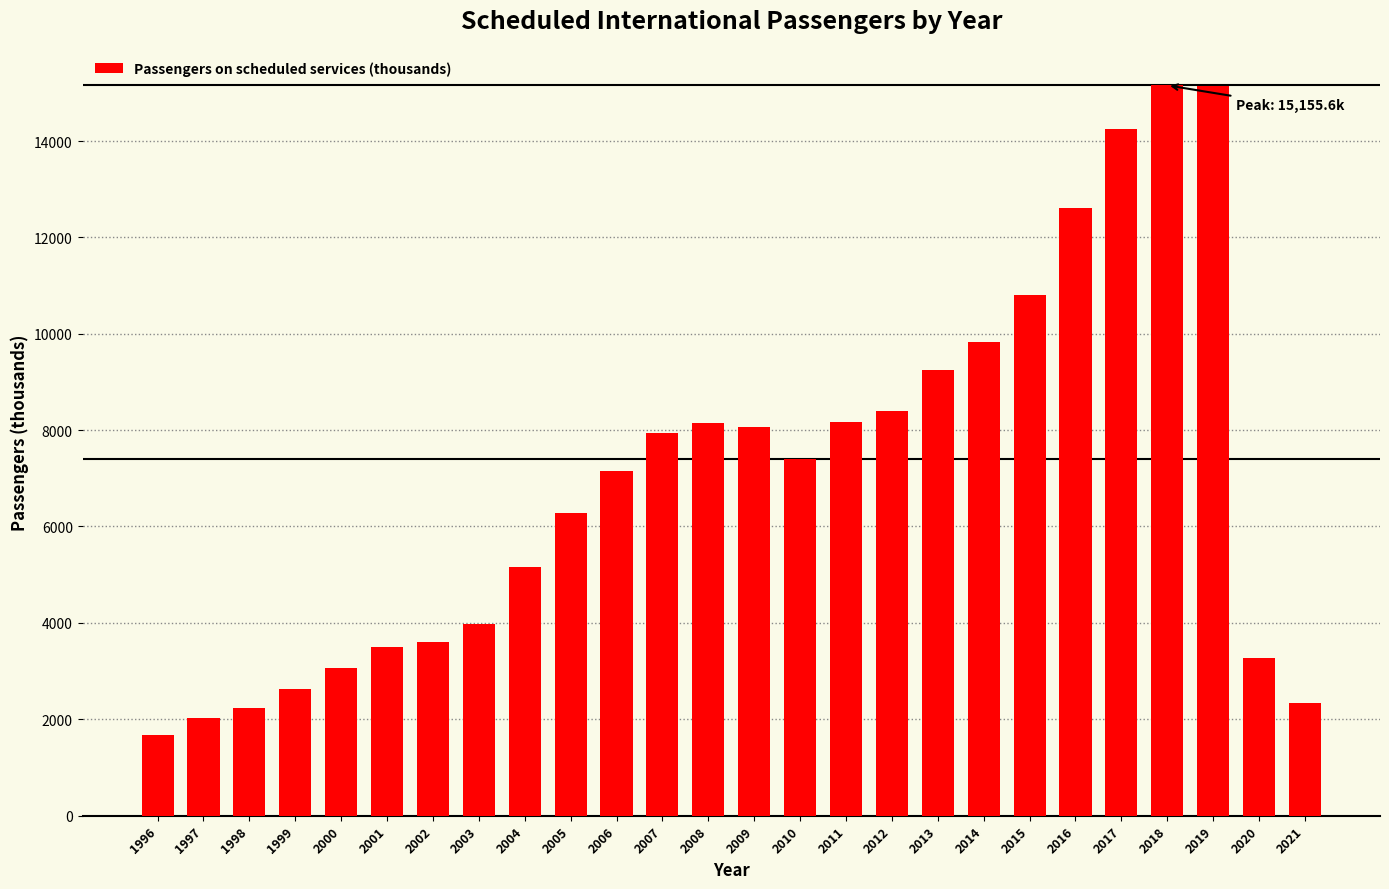

What is the greatest value displayed?

15155.6